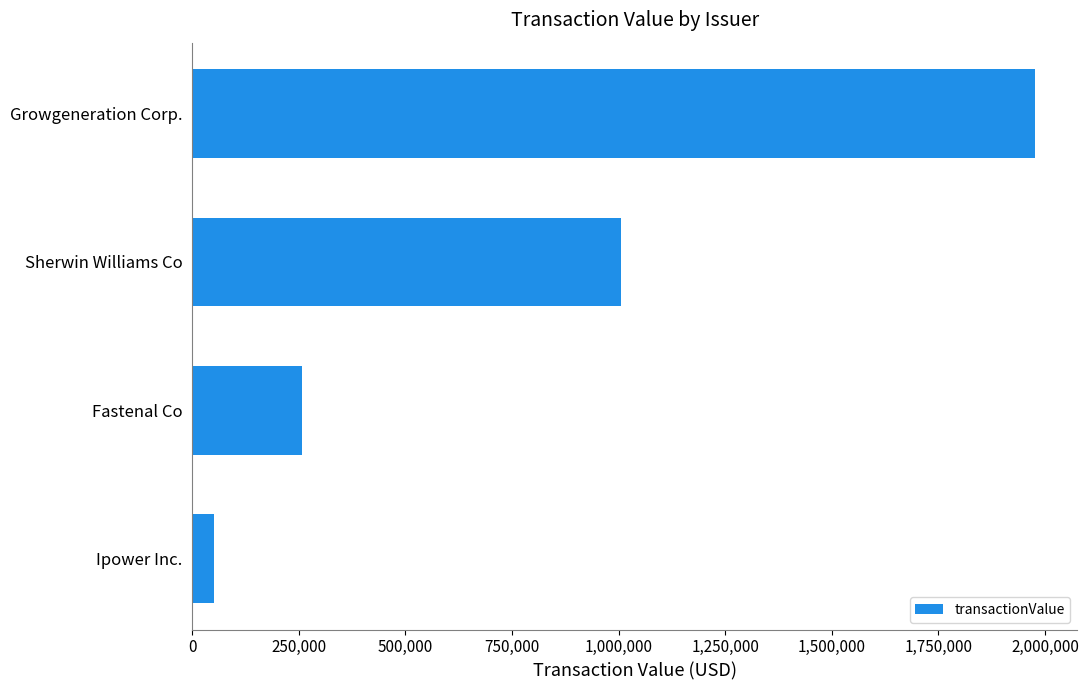

List the labels in order of value, largest first.

Growgeneration Corp., Sherwin Williams Co, Fastenal Co, Ipower Inc.